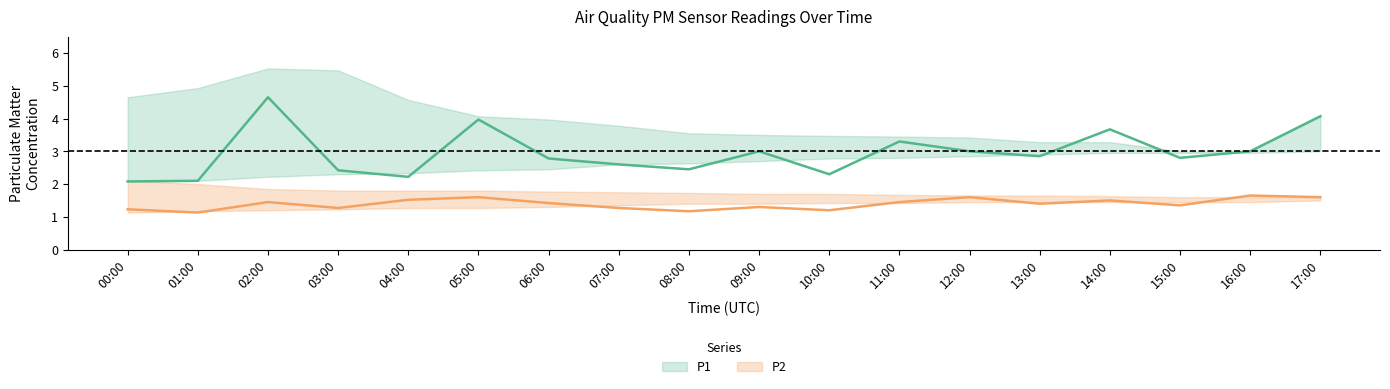

What is the label of the 17th point from the right?

01:00